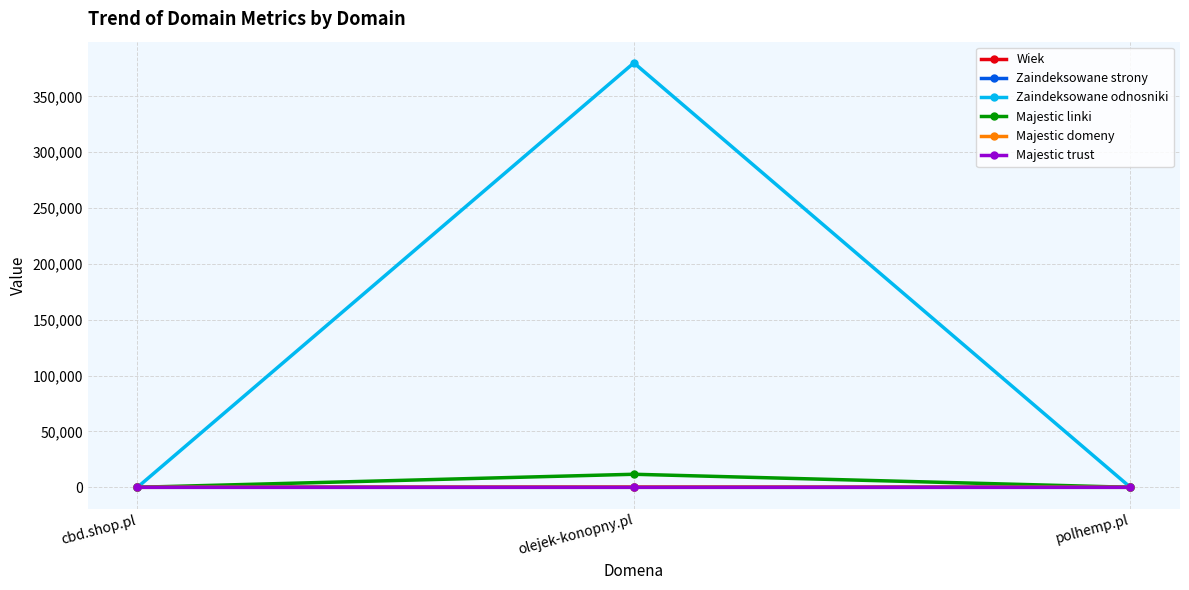

How many series are shown in this chart?

6